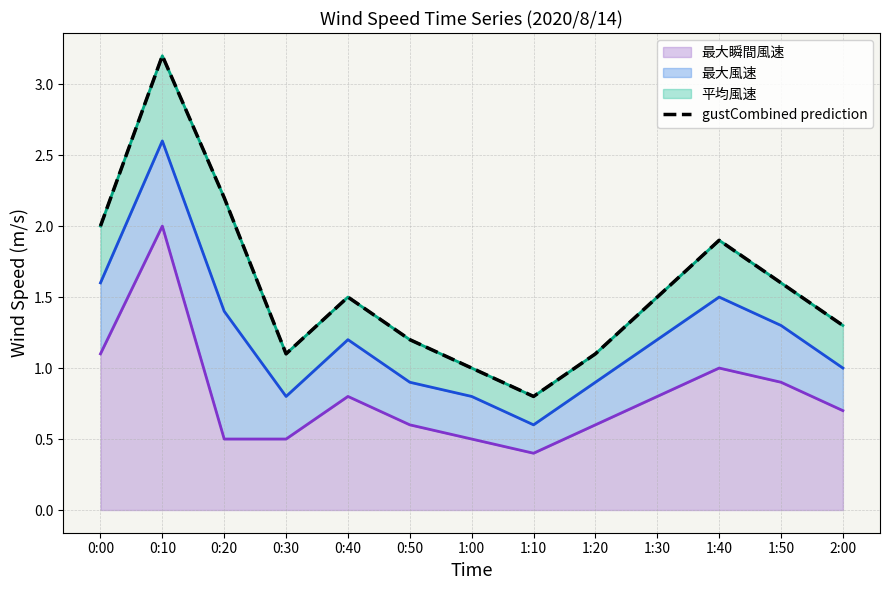

List the labels in order of value, smallest first.

1:10, 1:00, 1:20, 0:30, 0:50, 2:00, 0:40, 1:30, 1:50, 1:40, 0:00, 0:20, 0:10